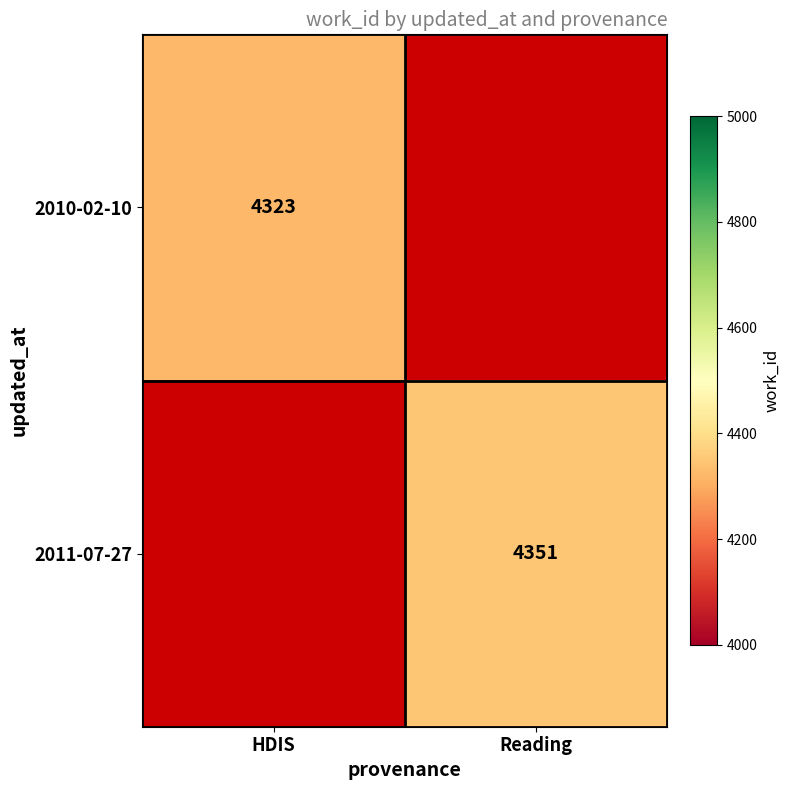

Is it true that 2010-02-10 equals 1237.6 at HDIS?

False